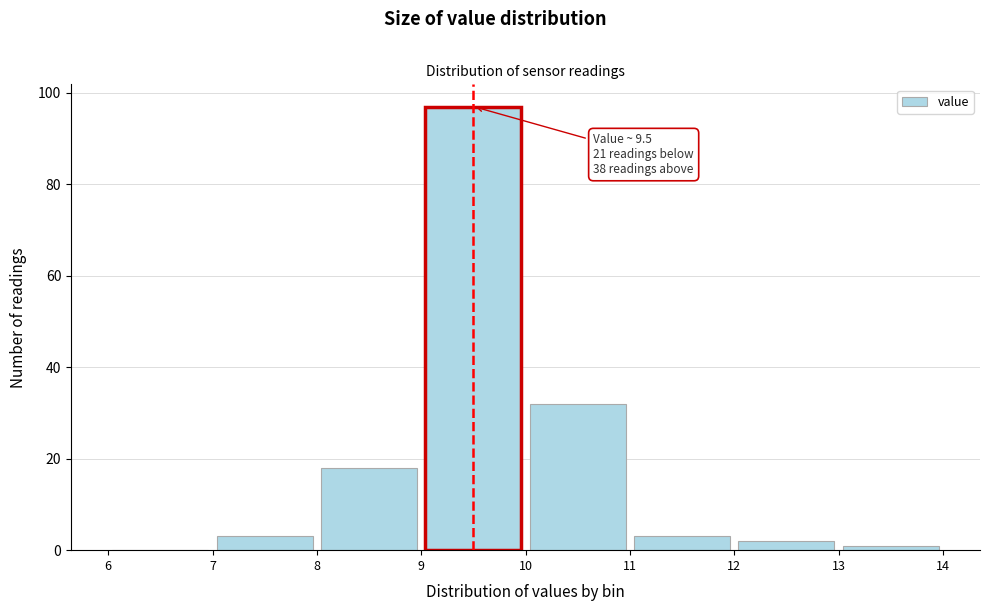

Which range on the x-axis has the tallest bar?

9 to 10